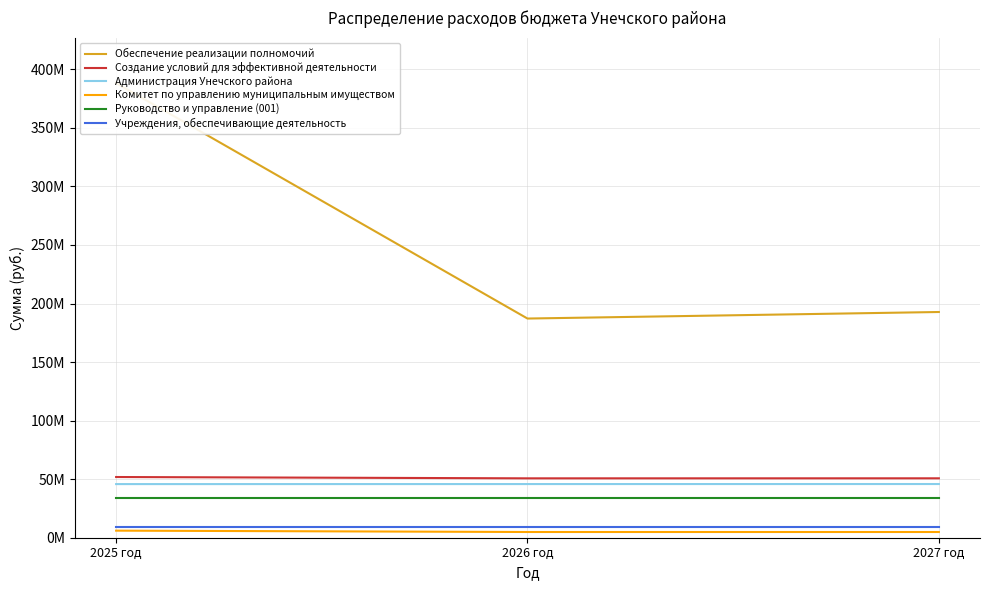

Does the chart display data point markers on the line(s)?

No